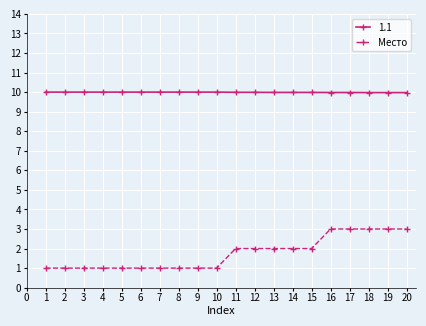

What is the value of the Место point at the 3rd from the left?

1.0